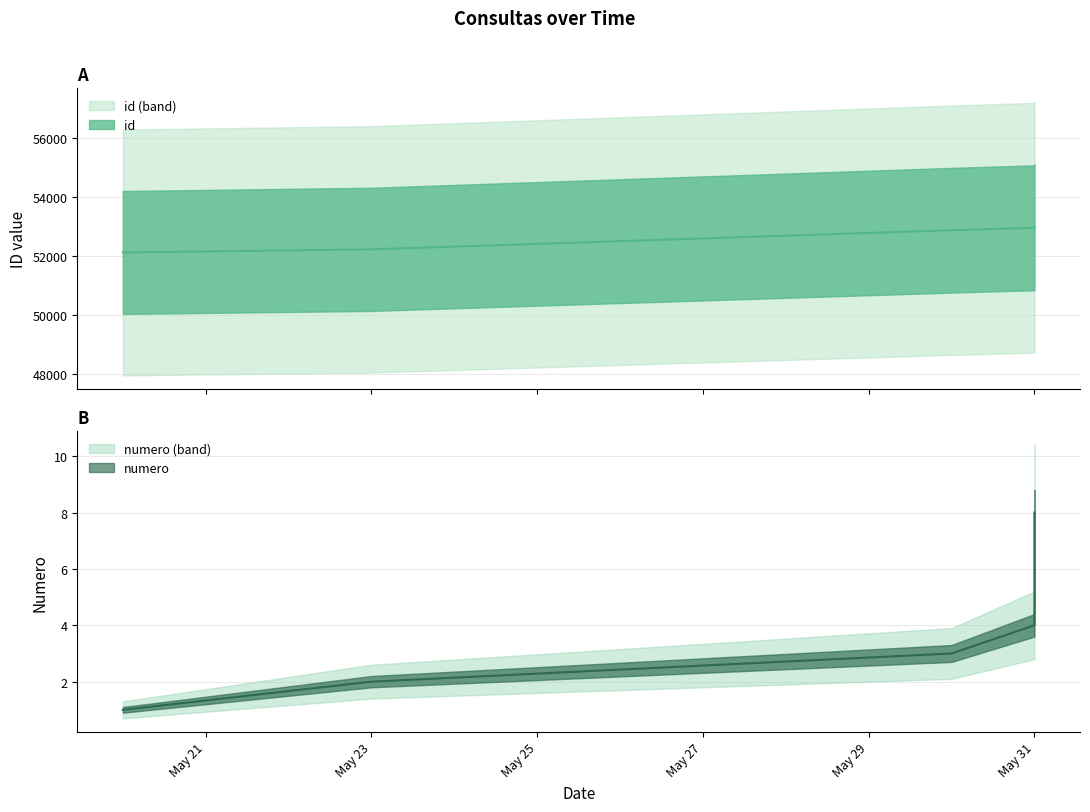

Which series has the largest total across all categories?

id